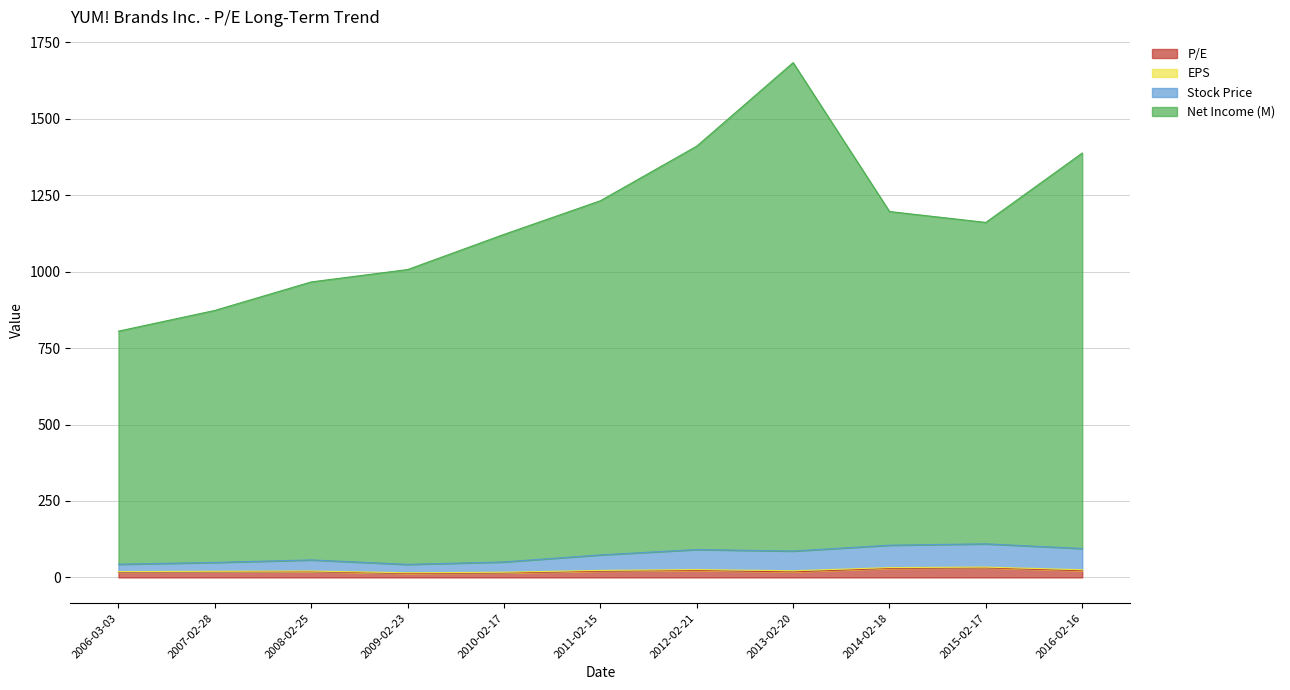

What is the value of the Stock Price point at the 10th from the left?

109.8